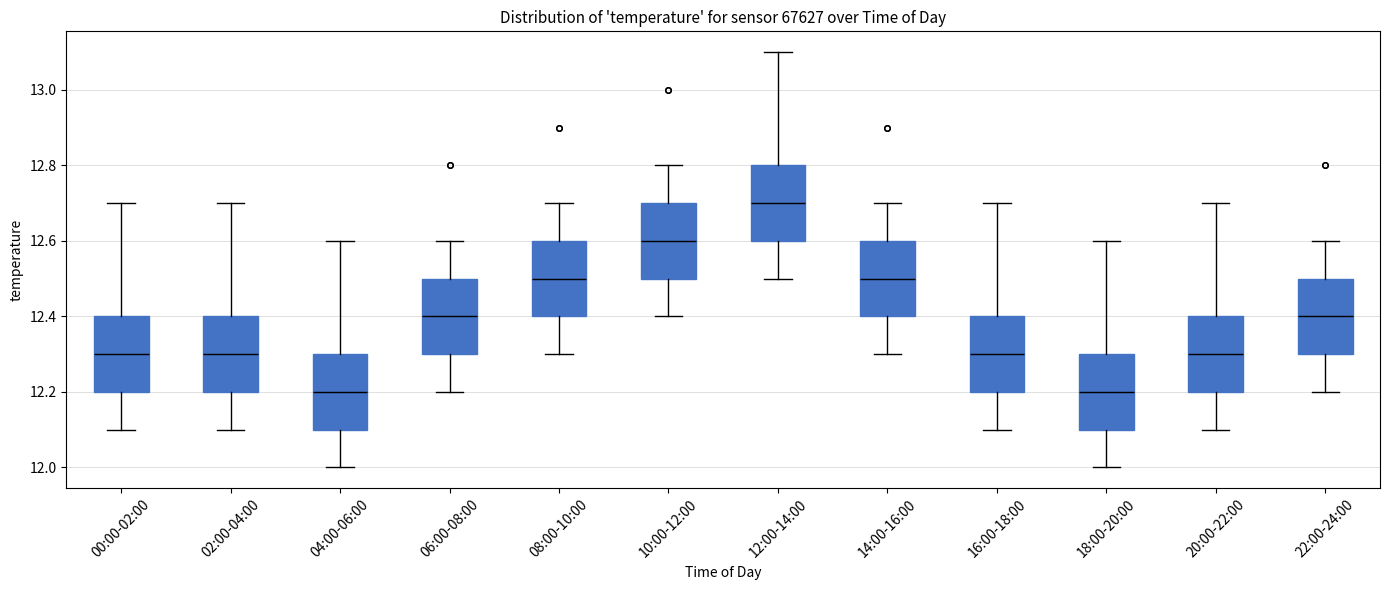

Where is the lower edge of the box for 06:00-08:00 on the y-axis? The values are not printed on the chart, so give them approximately, as read against the axis.

12.3